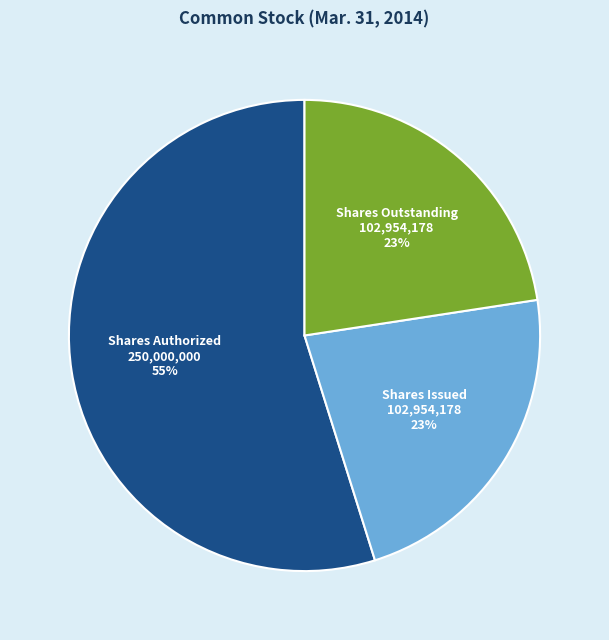

Which category has the biggest portion of the pie?

Shares Authorized